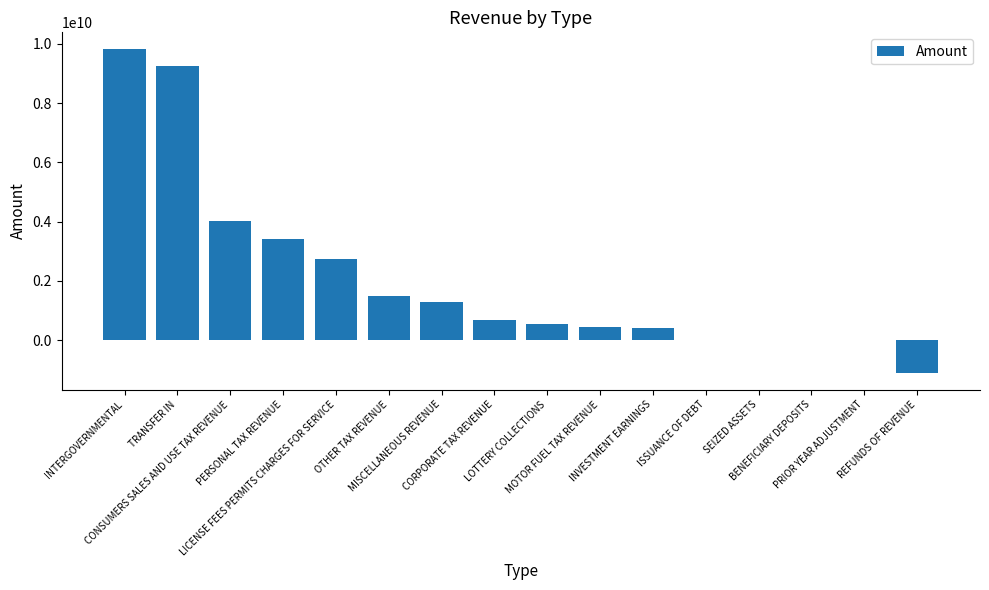

What is the sum of all values?

33015604058.1